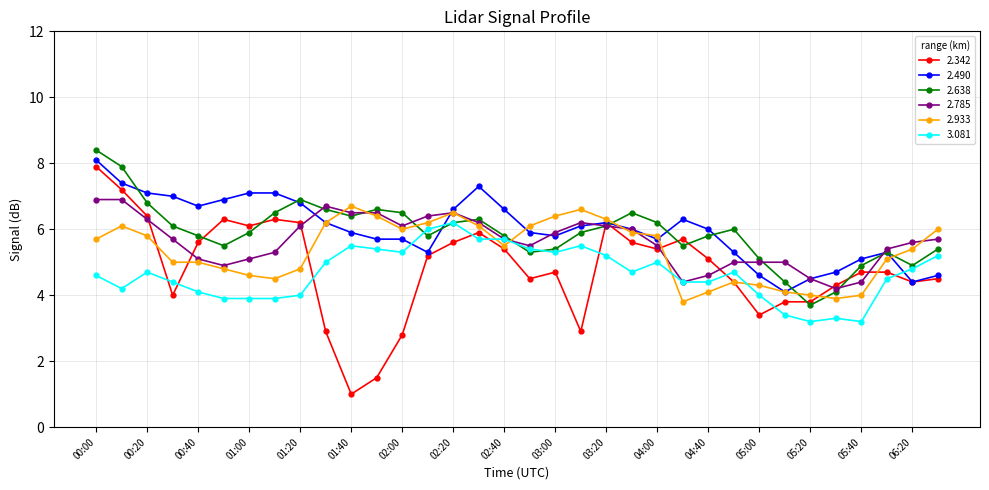

True or false: 2.933 and 3.081 intersect in this chart.

True